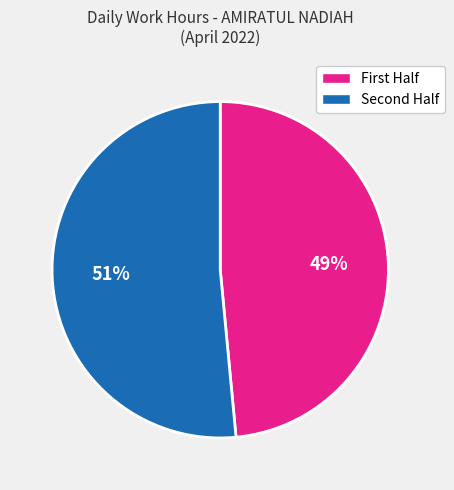

To the nearest percent, what is the average slice percentage?

50%